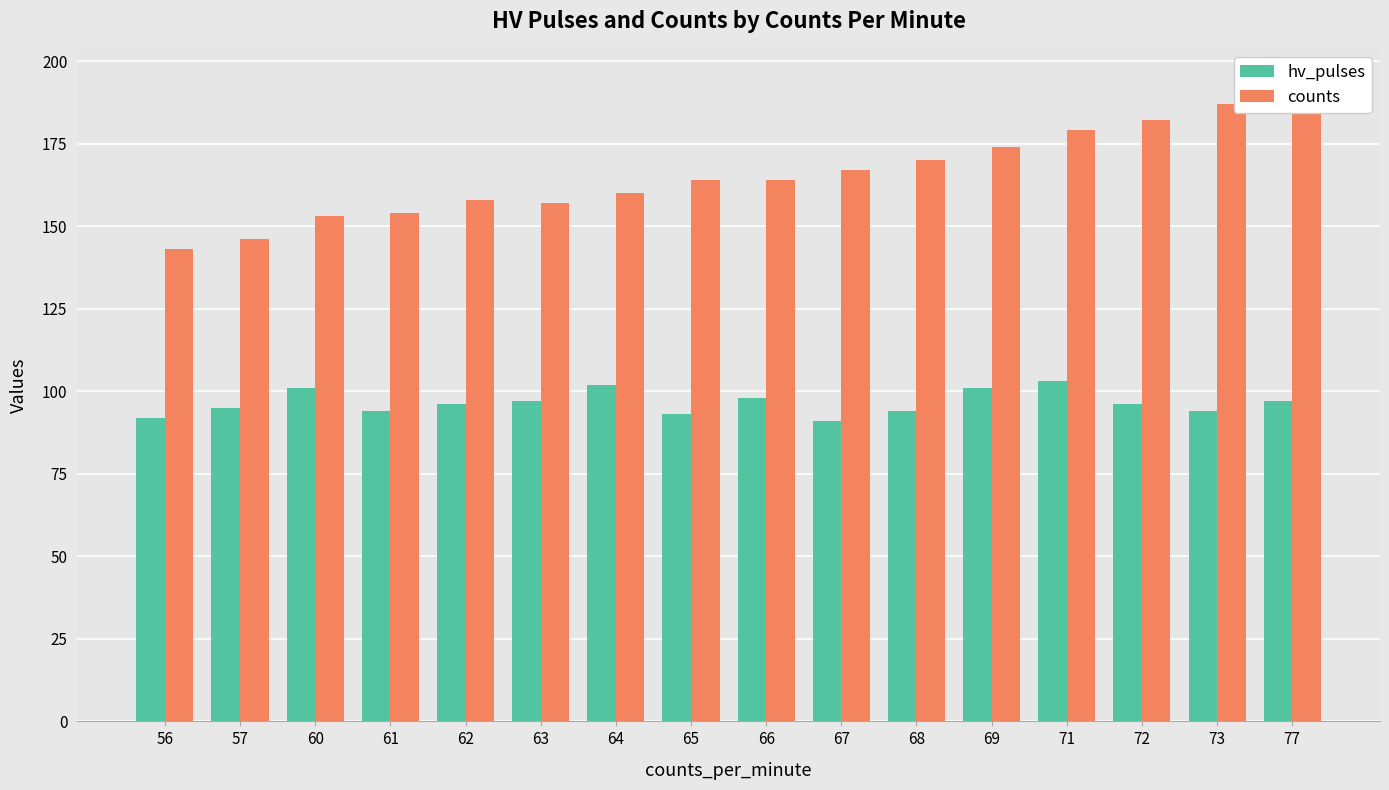

At how many categories does at least one series exceed 120?

16